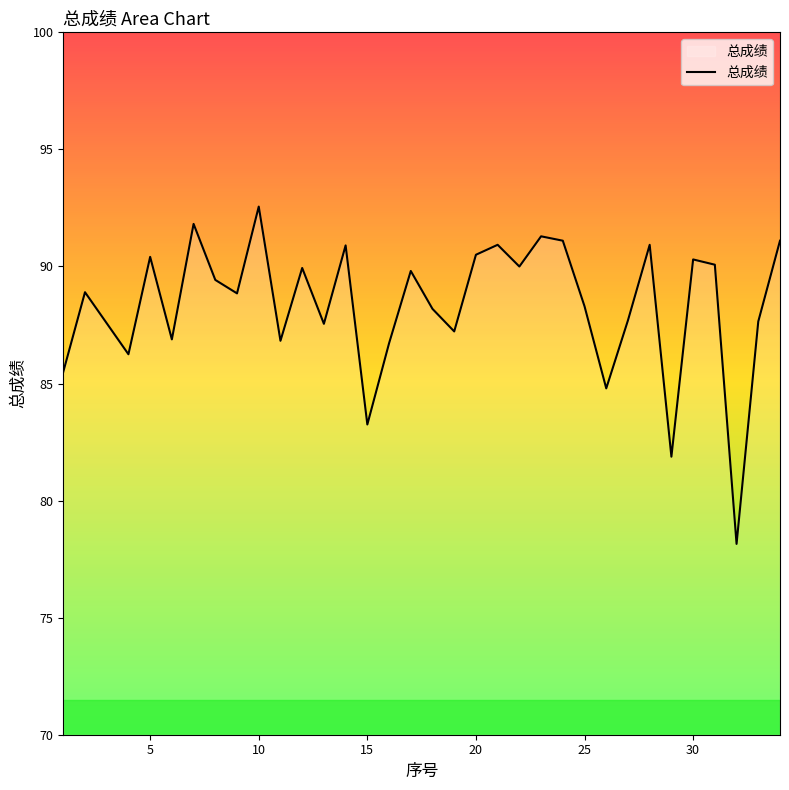

What is the smallest value displayed?

78.2